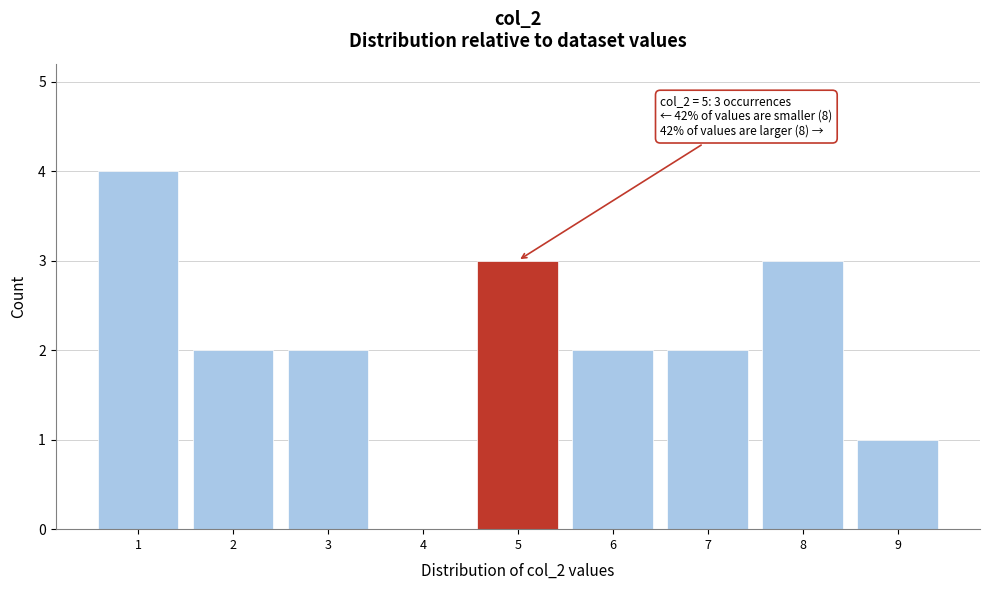

Which range on the x-axis has the tallest bar?

0.5 to 1.5